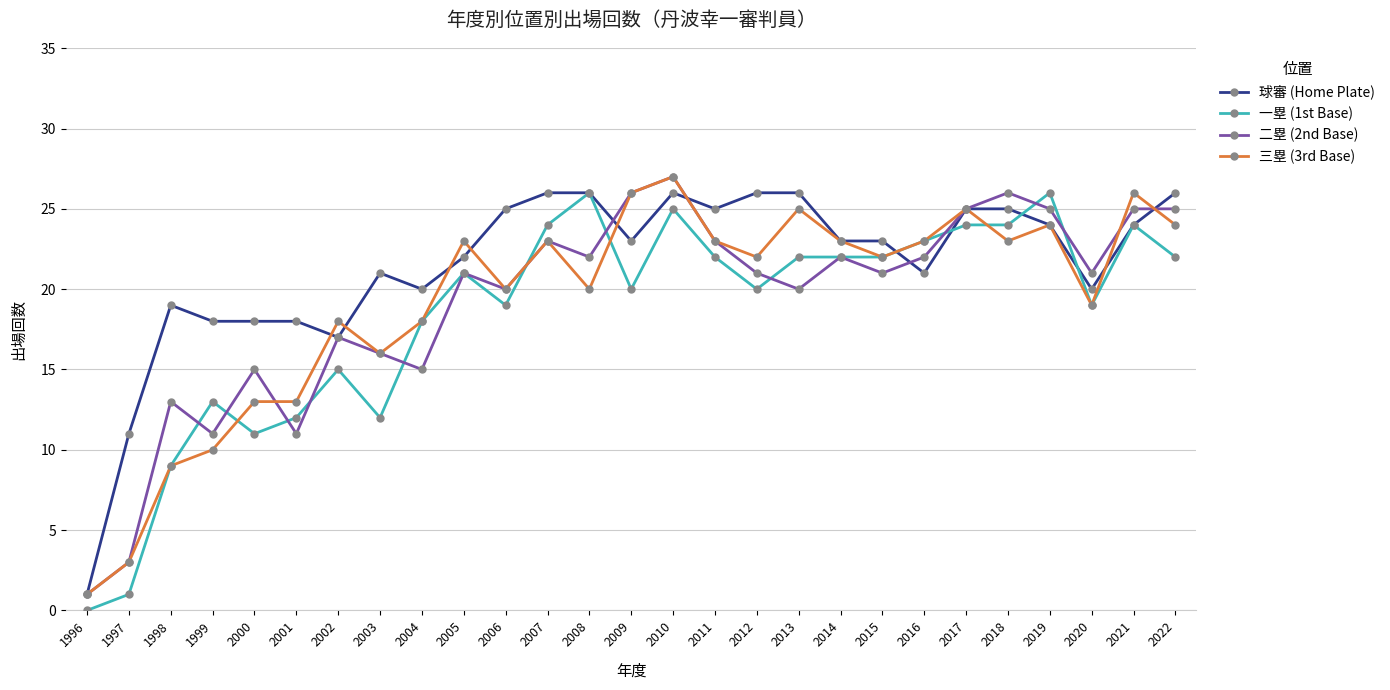

In 二塁 (2nd Base), how many points are lower than both neighbors (excluding endpoints)?

8